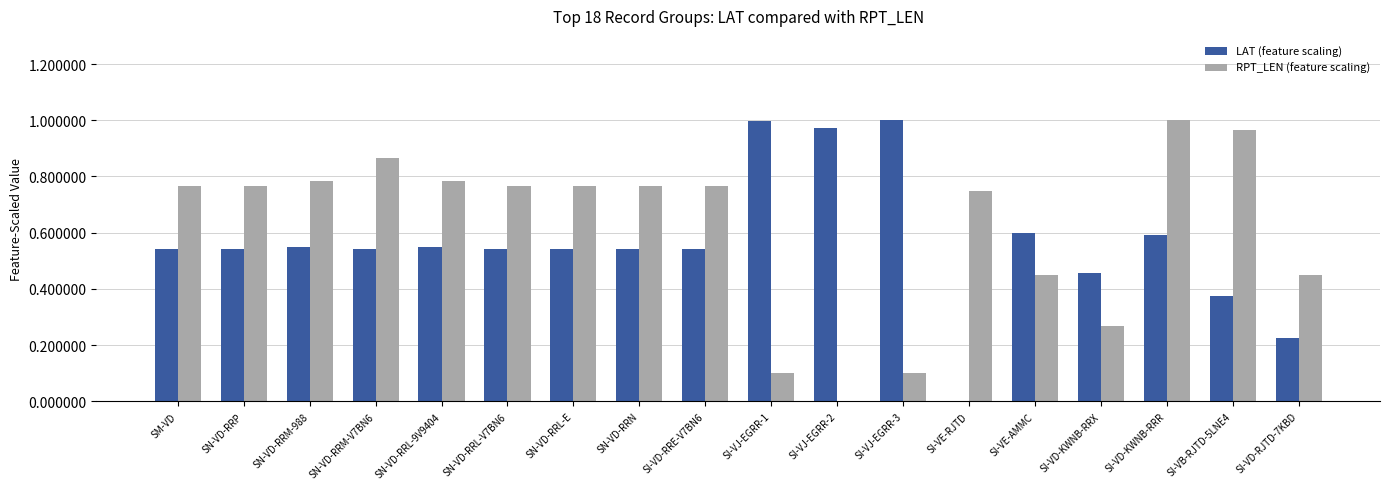

The RPT_LEN (feature scaling) series shows 1.4 at SI-VB-RJTD-5LNE4. True or false?

False